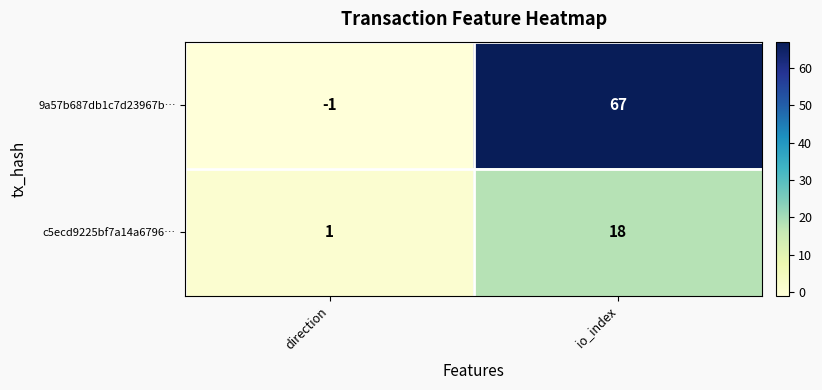

Is the value of 9a57b687db1c7d23967b… at io_index greater than the value of c5ecd9225bf7a14a6796… at io_index?

Yes